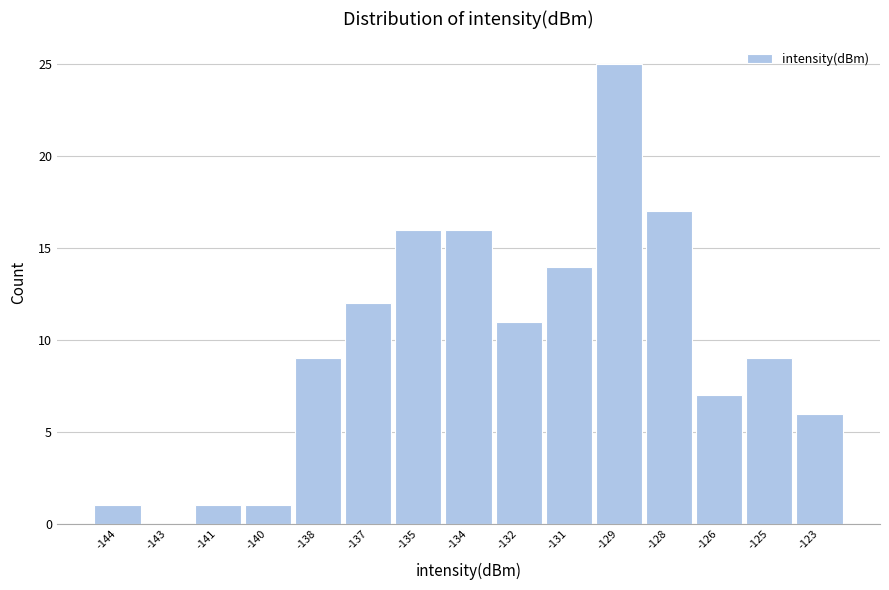

Reading left to right, what are all the values shown in this chart?

-144=1	-143=0	-141=1	-140=1	-138=9	-137=12	-135=16	-134=16	-132=11	-131=14	-129=25	-128=17	-126=7	-125=9	-123=6